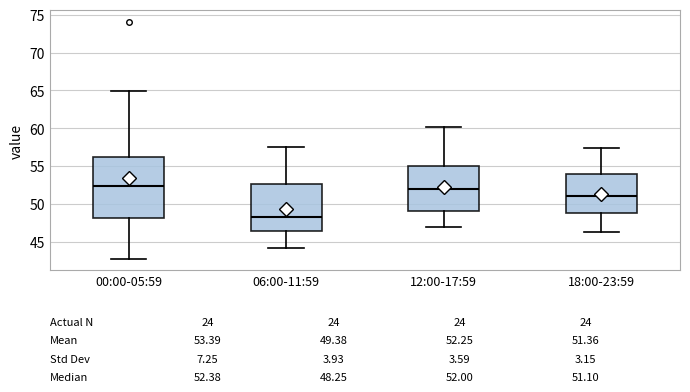

Which box is the tallest, from its lower edge to its upper edge?

00:00-05:59